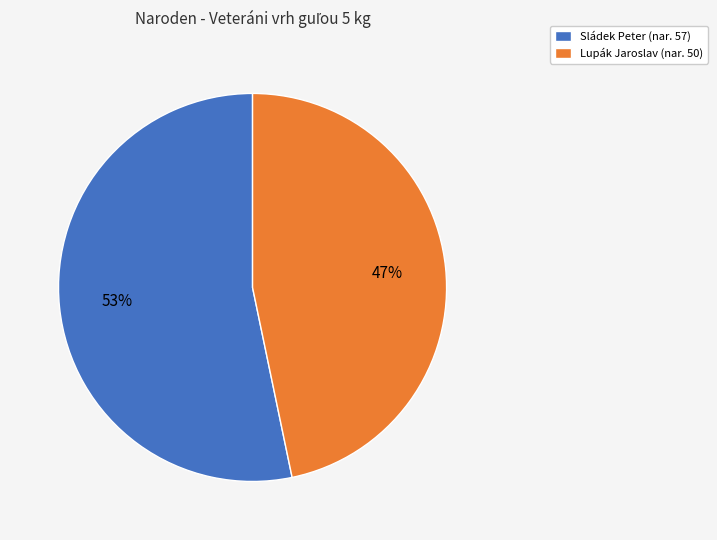

Which category has the smallest portion of the pie?

Lupák Jaroslav